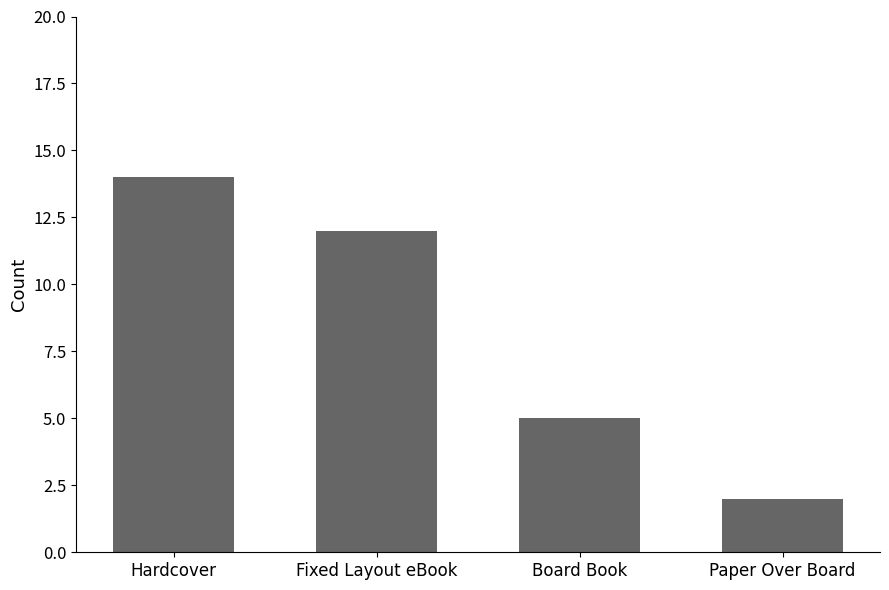

How many data points does each series have?

4